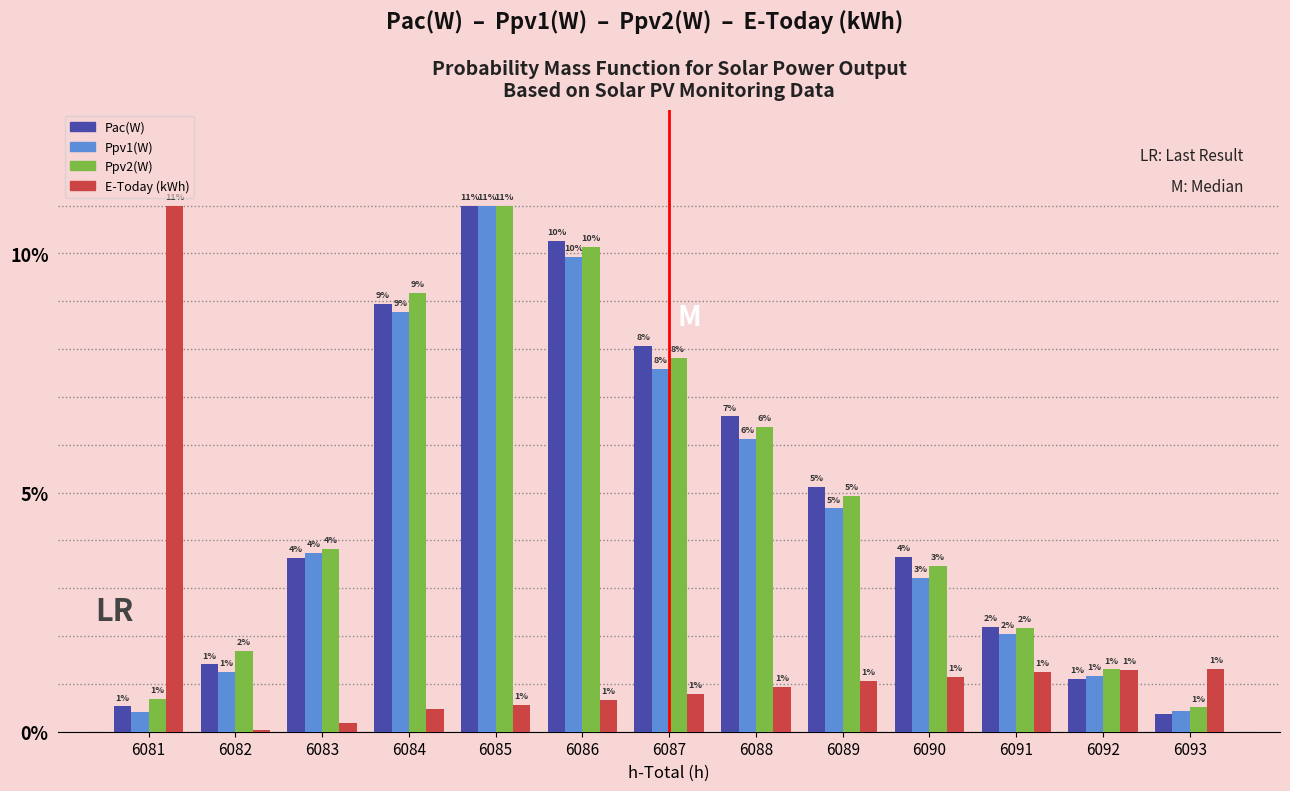

What is the average value of the E-Today (kWh) series?

1.6